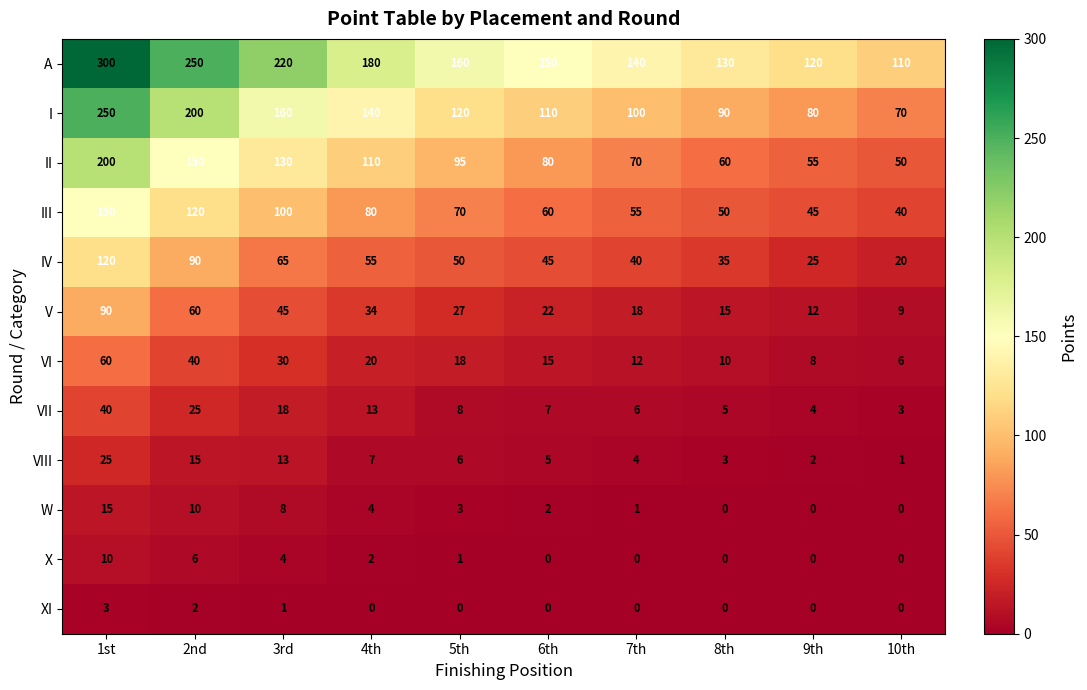

What is the average value of the VIII series?

8